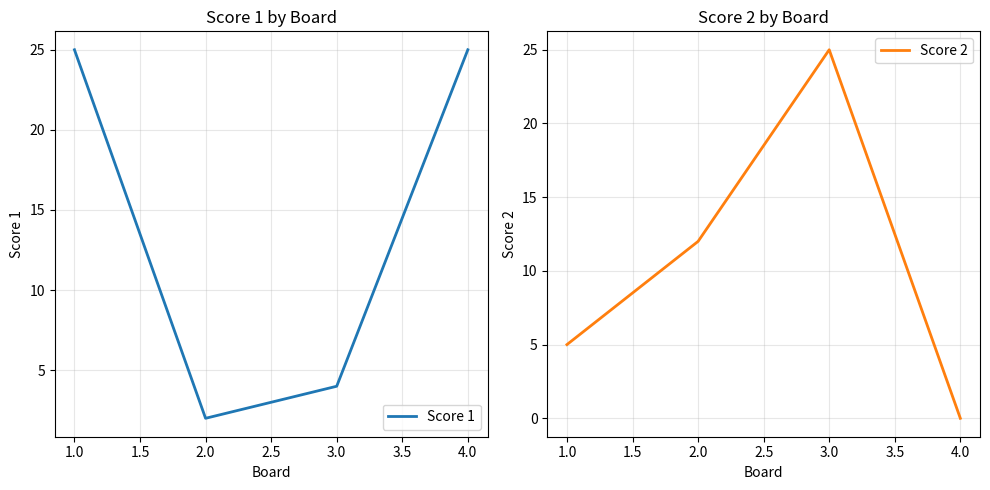

List the series in order of their overall mean, highest first.

Score 1, Score 2